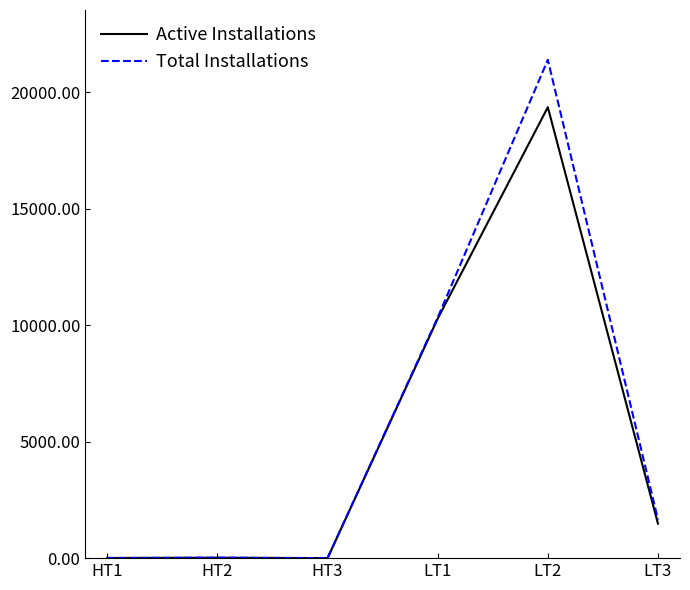

Rank the series by their maximum value, from highest to lowest.

Total Installations, Active Installations